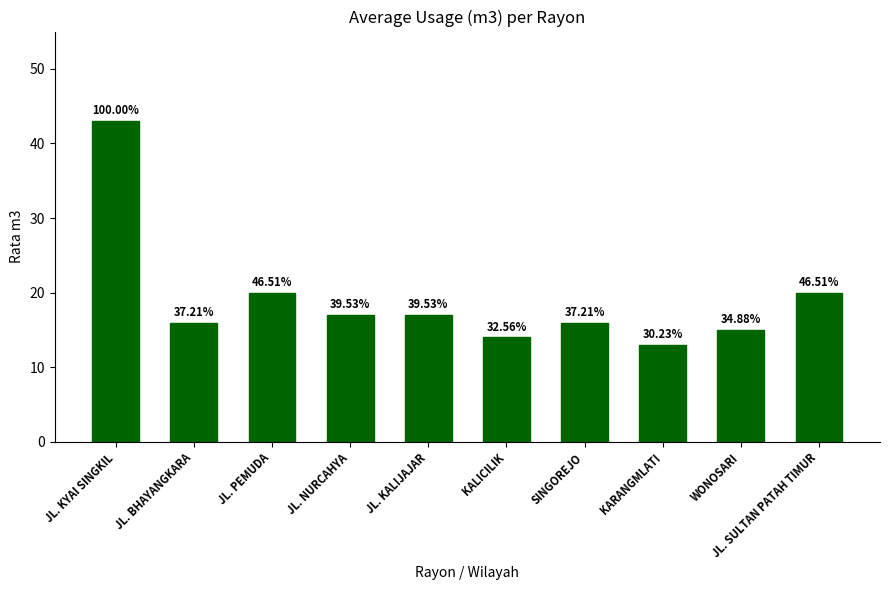

How many bars are there in total?

10